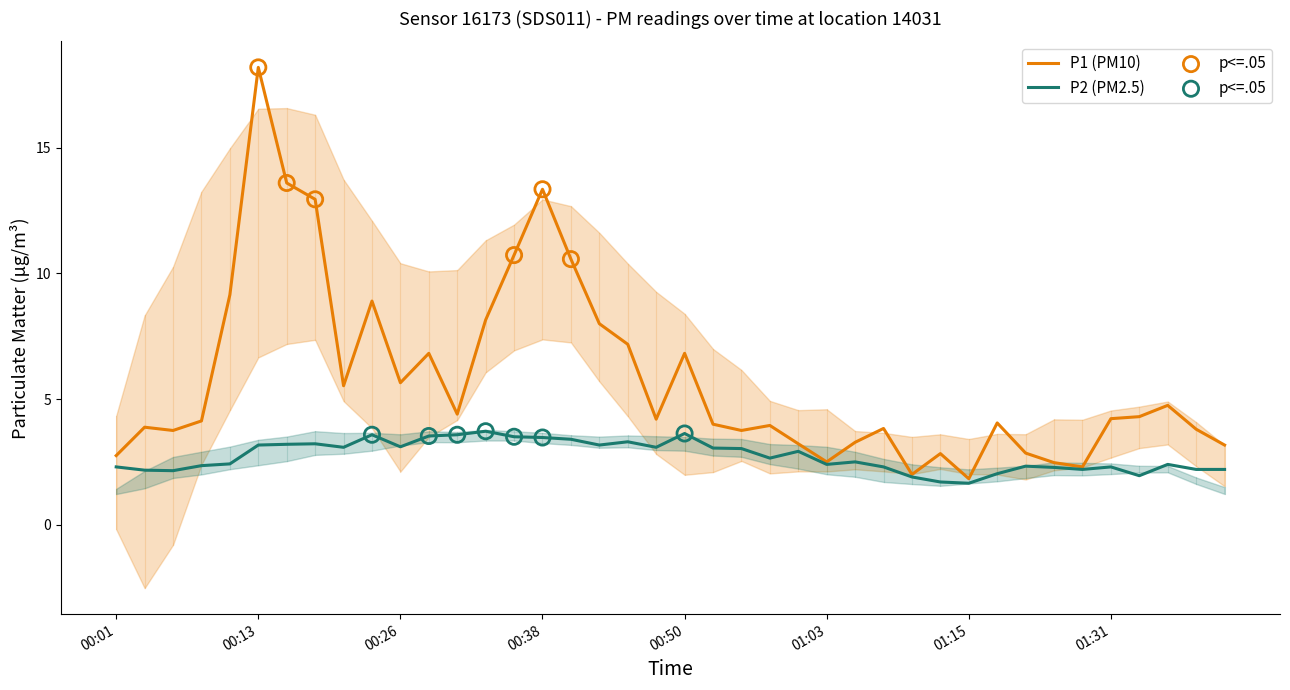

Which series reaches the minimum Y coordinate?

P2